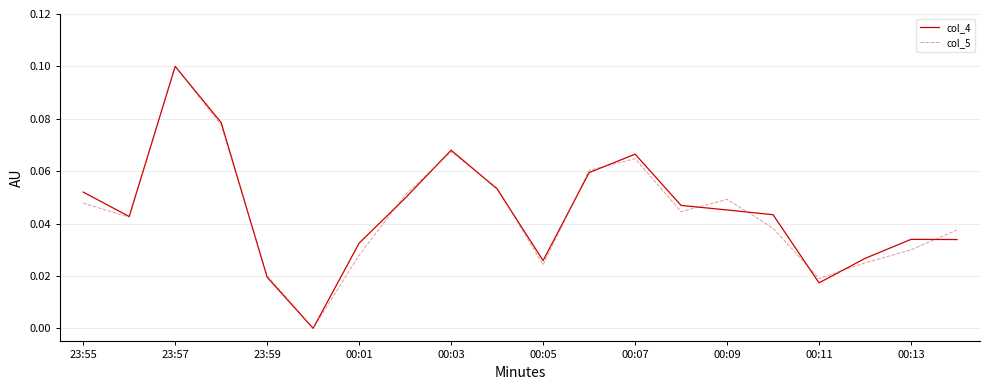

True or false: col_4 has more than 1 points higher than both neighbors.

True